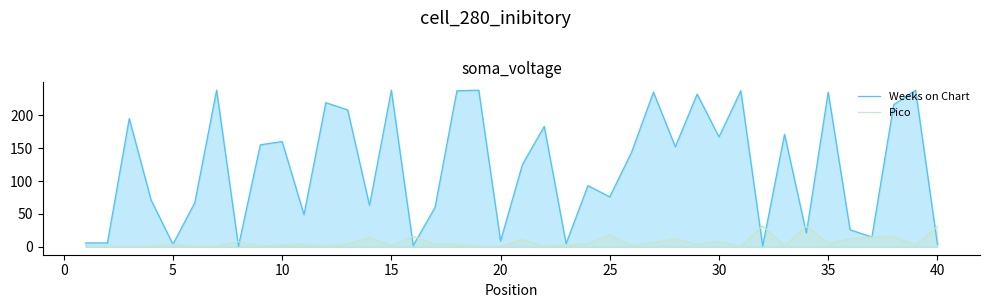

Rank the series by their maximum value, from lowest to highest.

Pico, Weeks on Chart